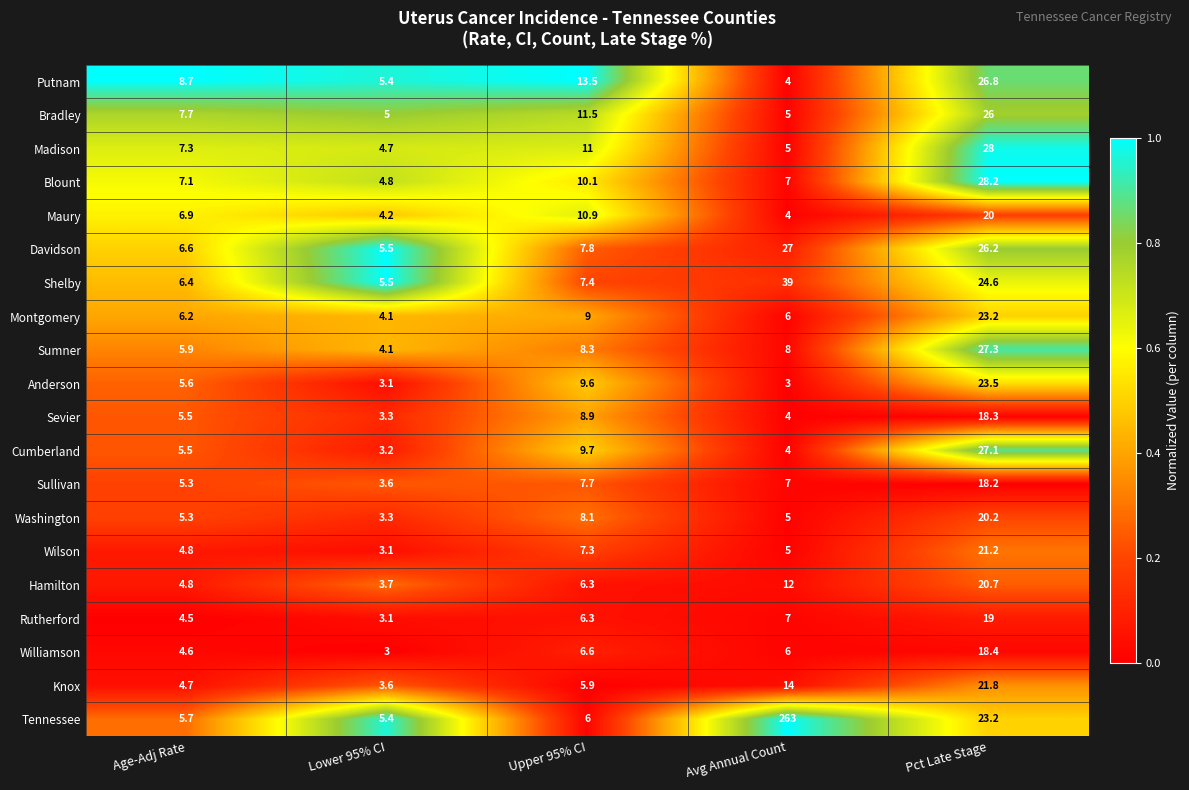

Rank the categories by Shelby value from highest to lowest.

Avg Annual Count, Pct Late Stage, Upper 95% CI, Age-Adj Rate, Lower 95% CI